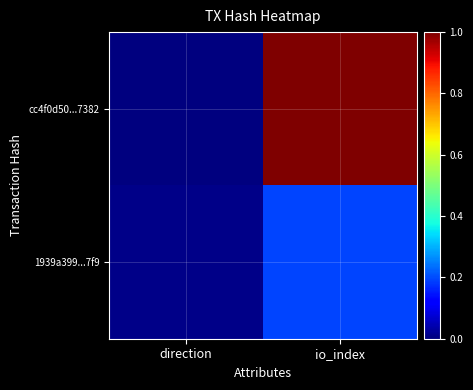

Between direction and io_index, which is larger?

io_index